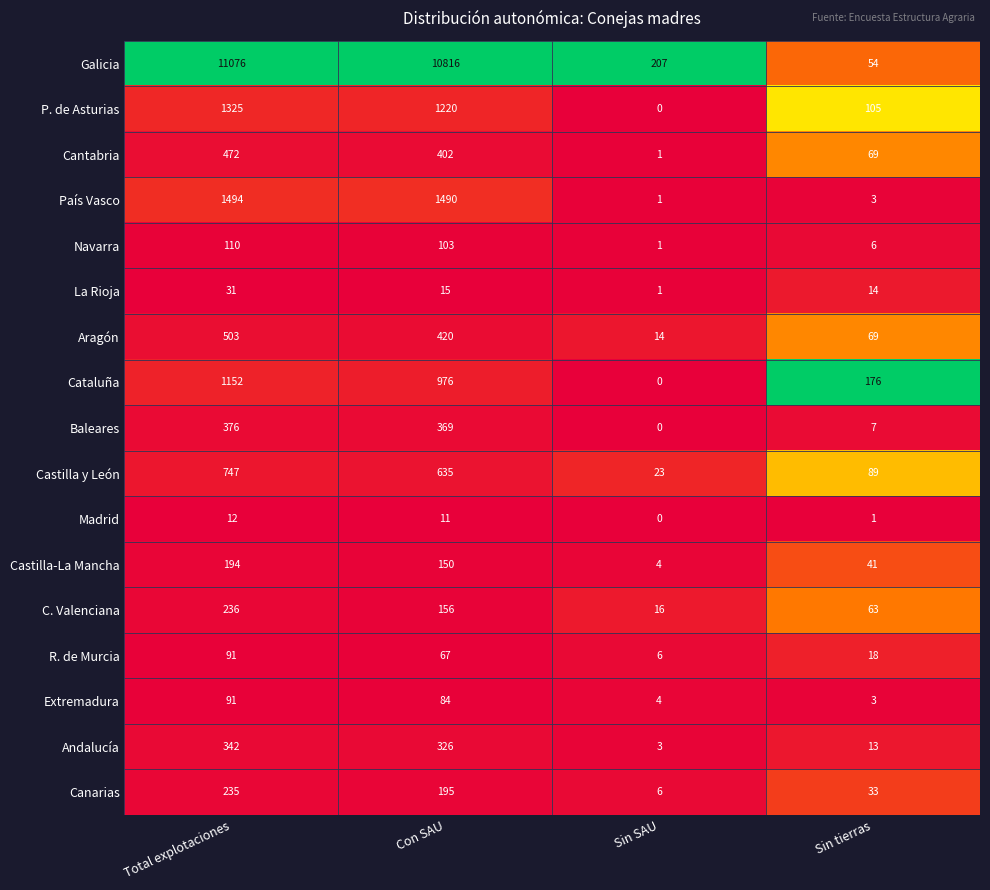

Between Con SAU and Sin tierras, which series saw the biggest shift?

Galicia